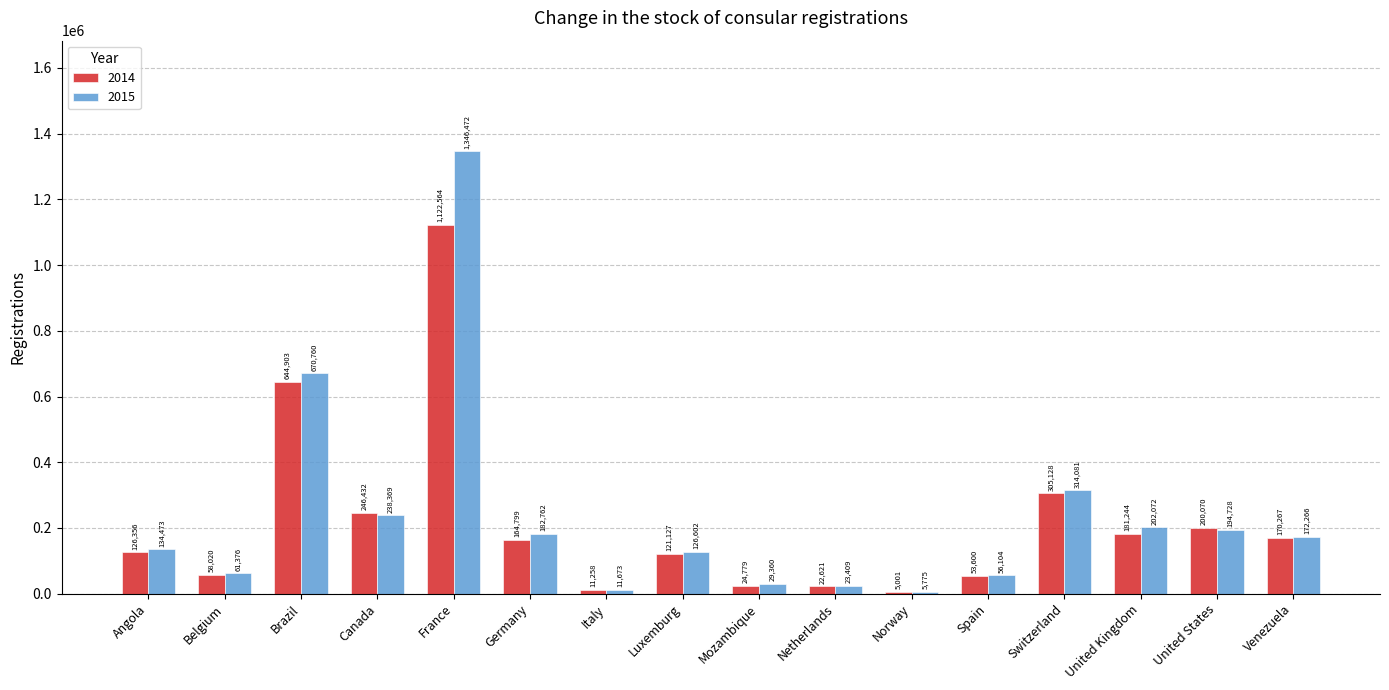

What are all the series names shown in the legend?

2014, 2015